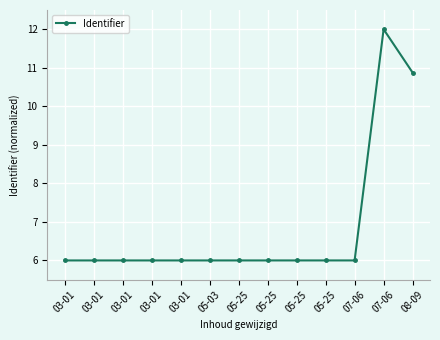

Between 05-25 and 05-25, which is larger?

05-25